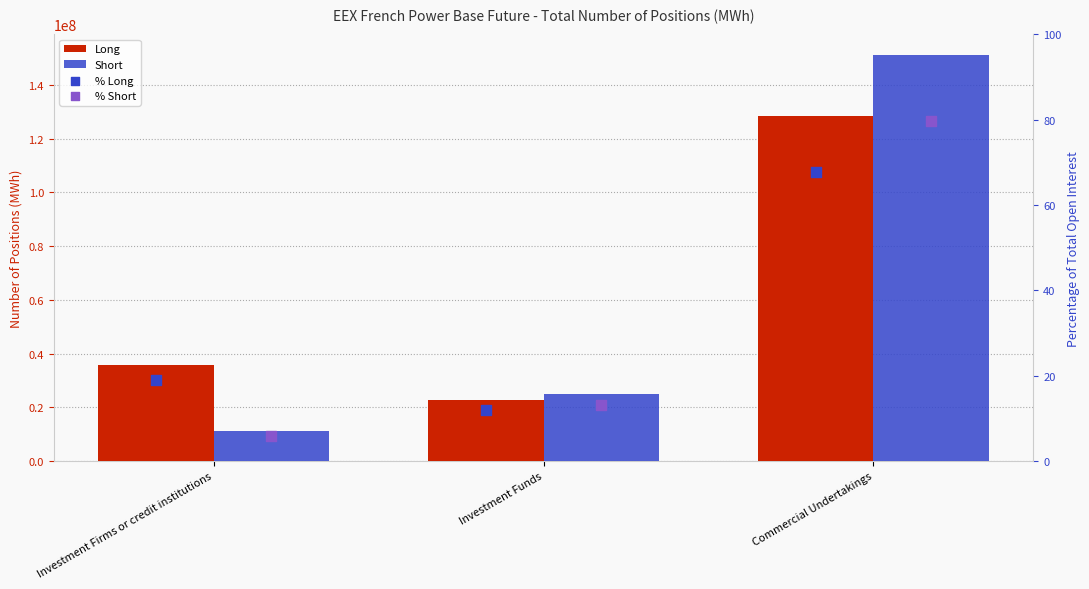

What are all the series names shown in the legend?

Long, Short, % Long, % Short